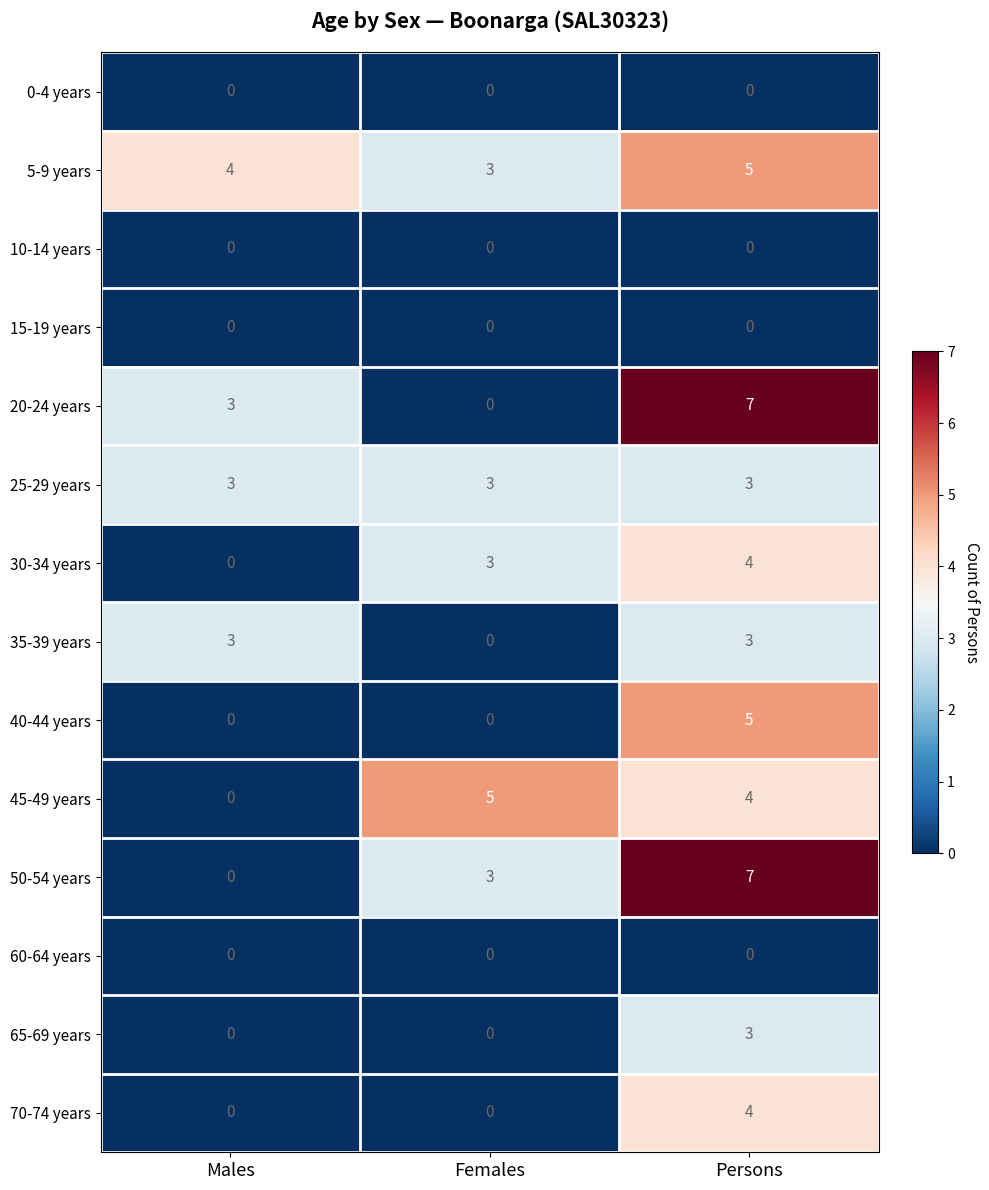

What is the spread (max minus min) of values at Females?

5